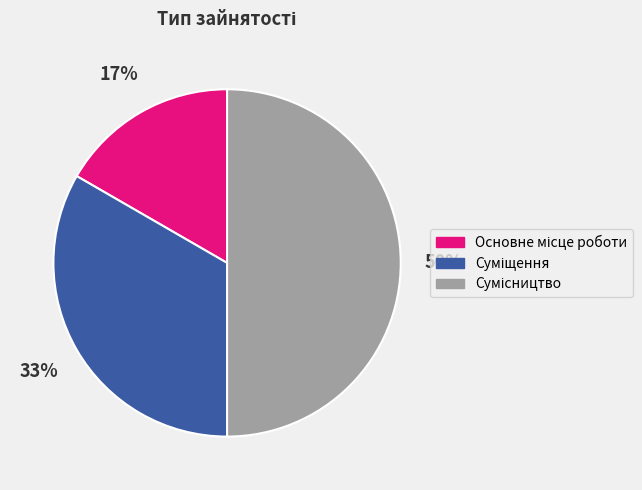

Count the number of slices in the pie.

3